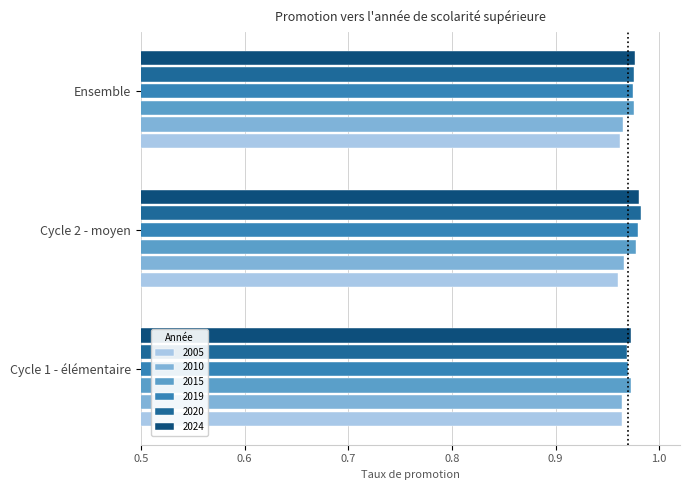

True or false: 2020 has a value of 0.3 at Cycle 2 - moyen.

False